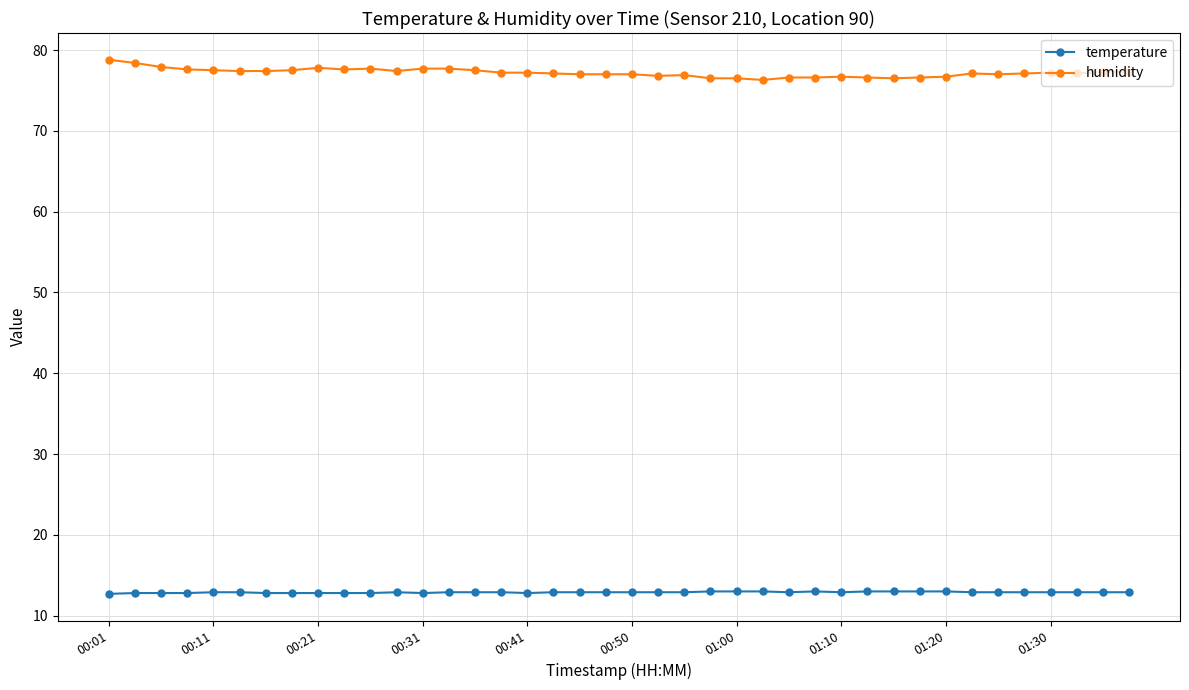

What is the greatest value displayed?

78.8